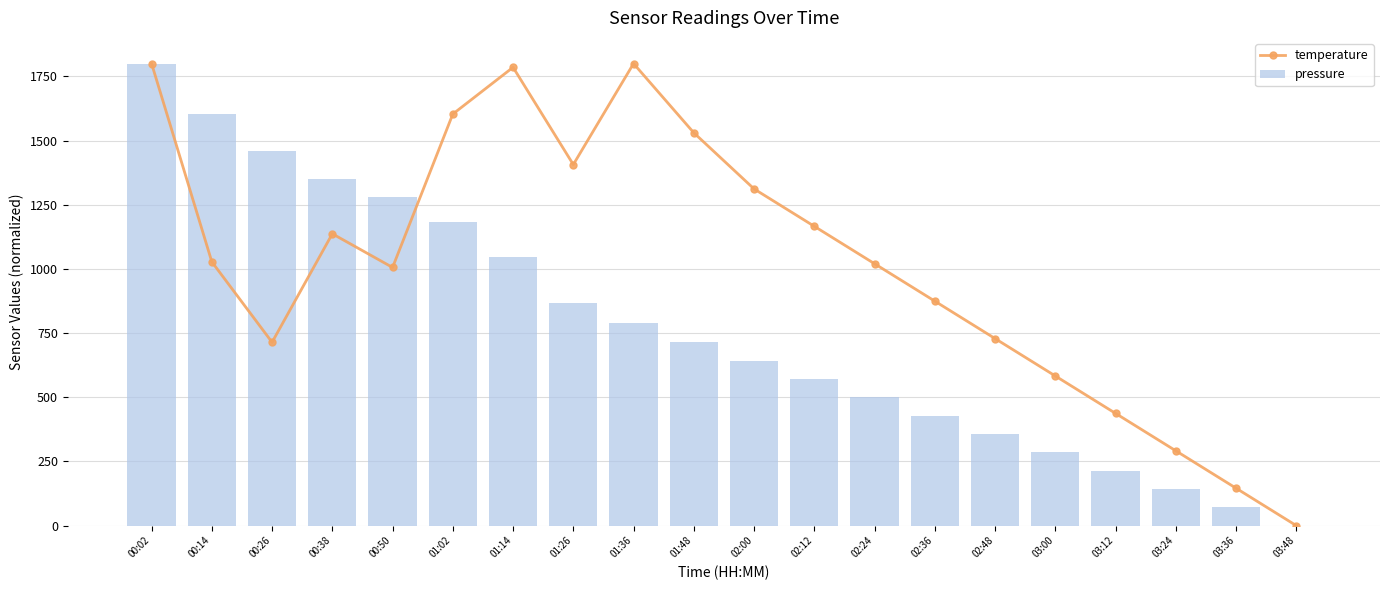

The pressure series shows 513.5 at 00:38. True or false?

False